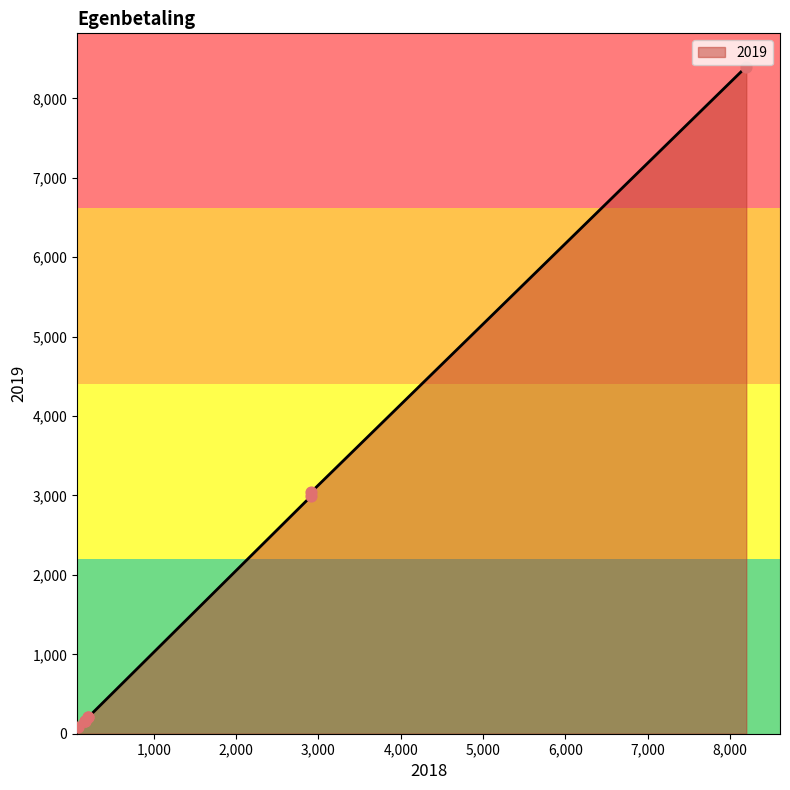

Approximately how many times larger is the value at 160 compared to 205?

0.8